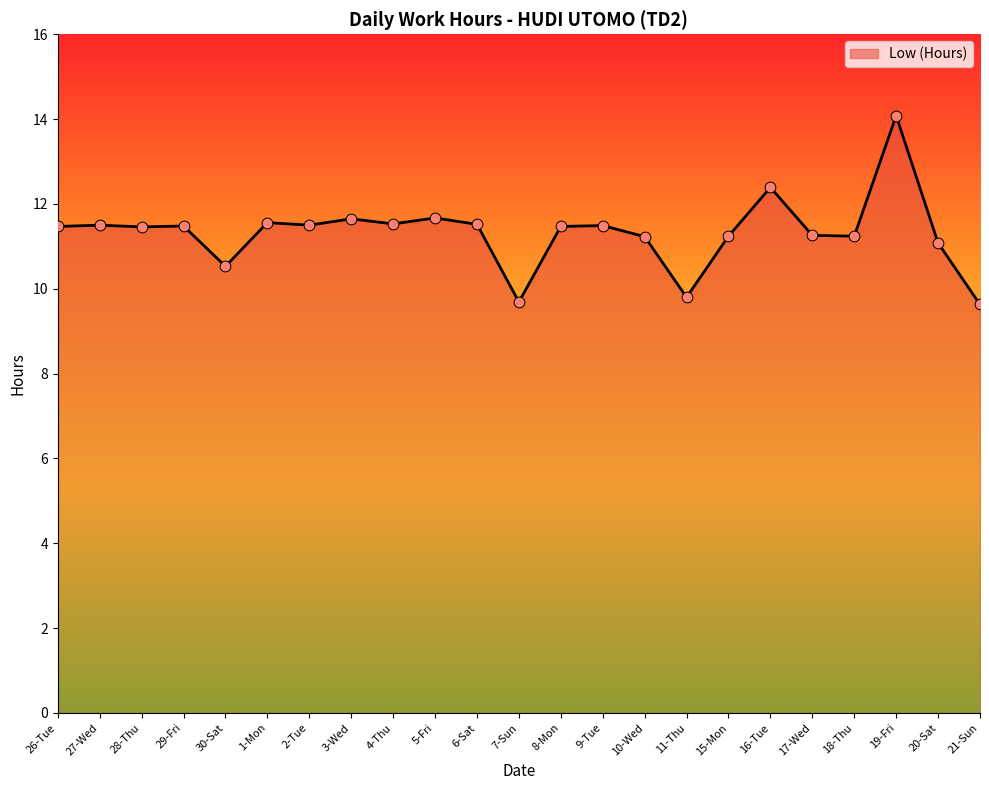

What is the change in value from 26-Tue to 21-Sun?

-1.8